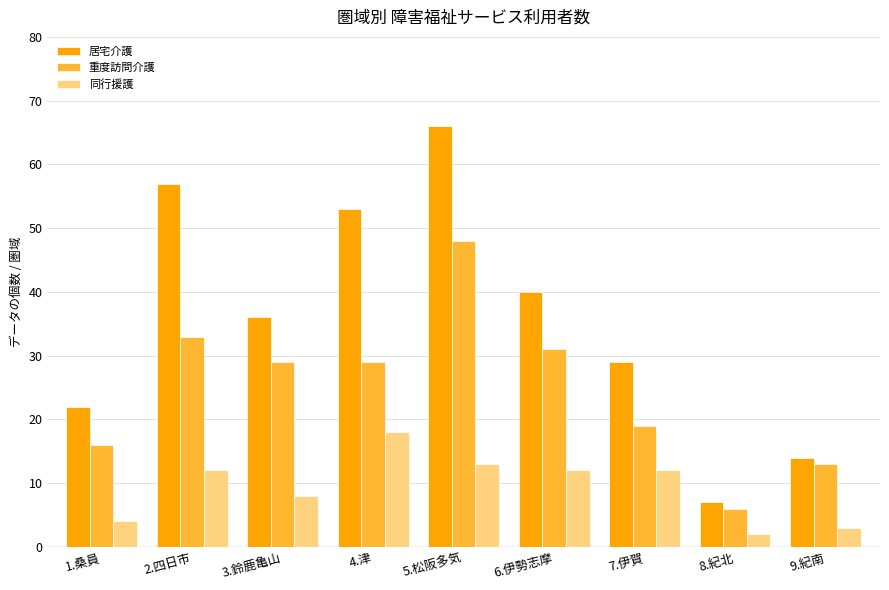

The 重度訪問介護 series shows 29 at 4.津. True or false?

True